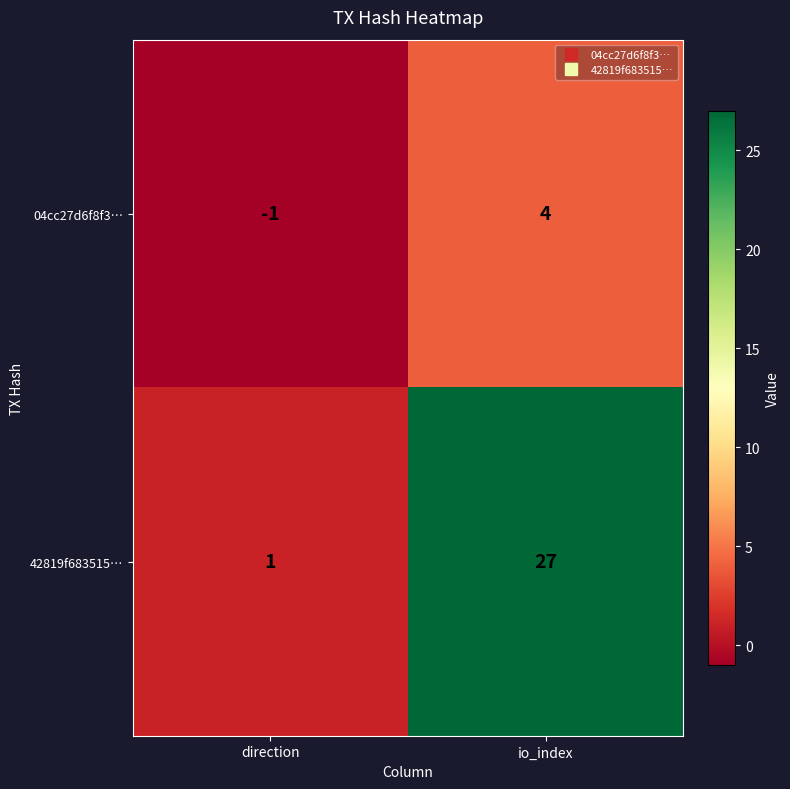

Reading right to left, list all the values displayed in this chart.

04cc27d6f8f3…: io_index=4	direction=-1
42819f683515…: io_index=27	direction=1